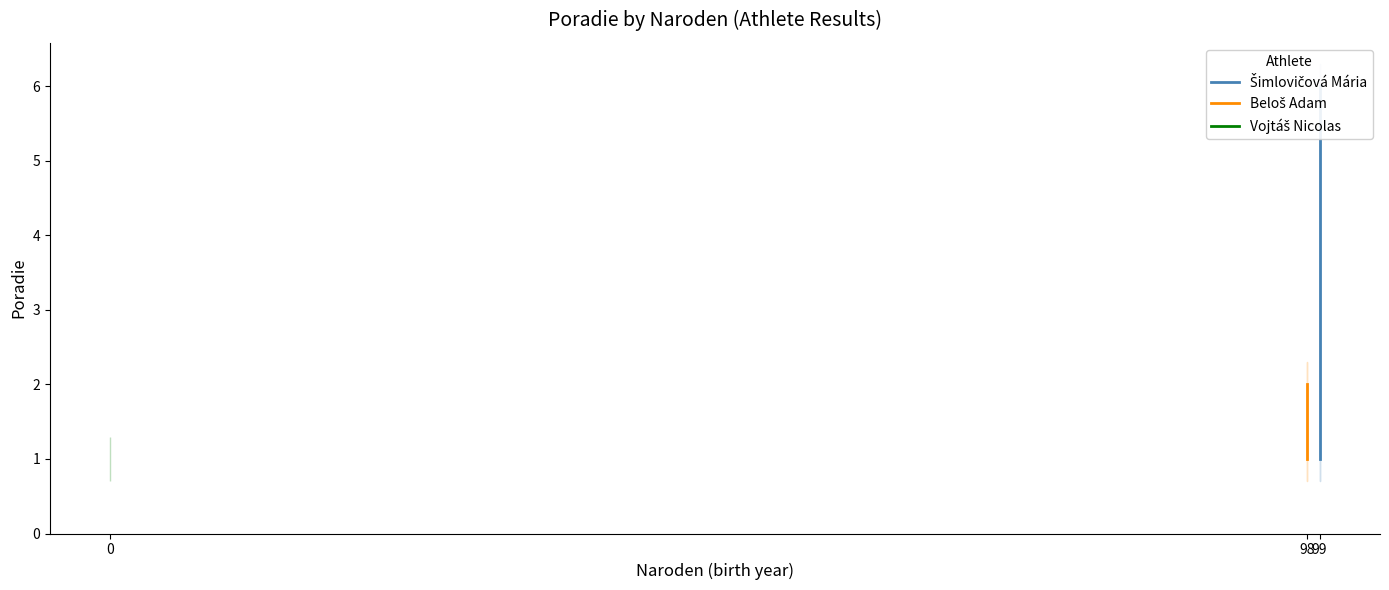

Is it true that Beloš Adam equals 3 at 98?

False